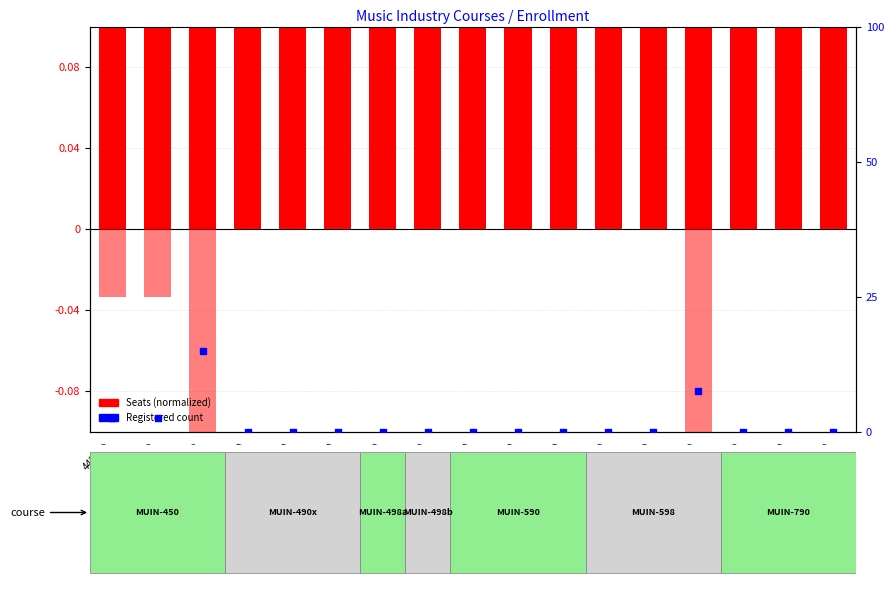

Which series contains the lowest Y value?

Registered